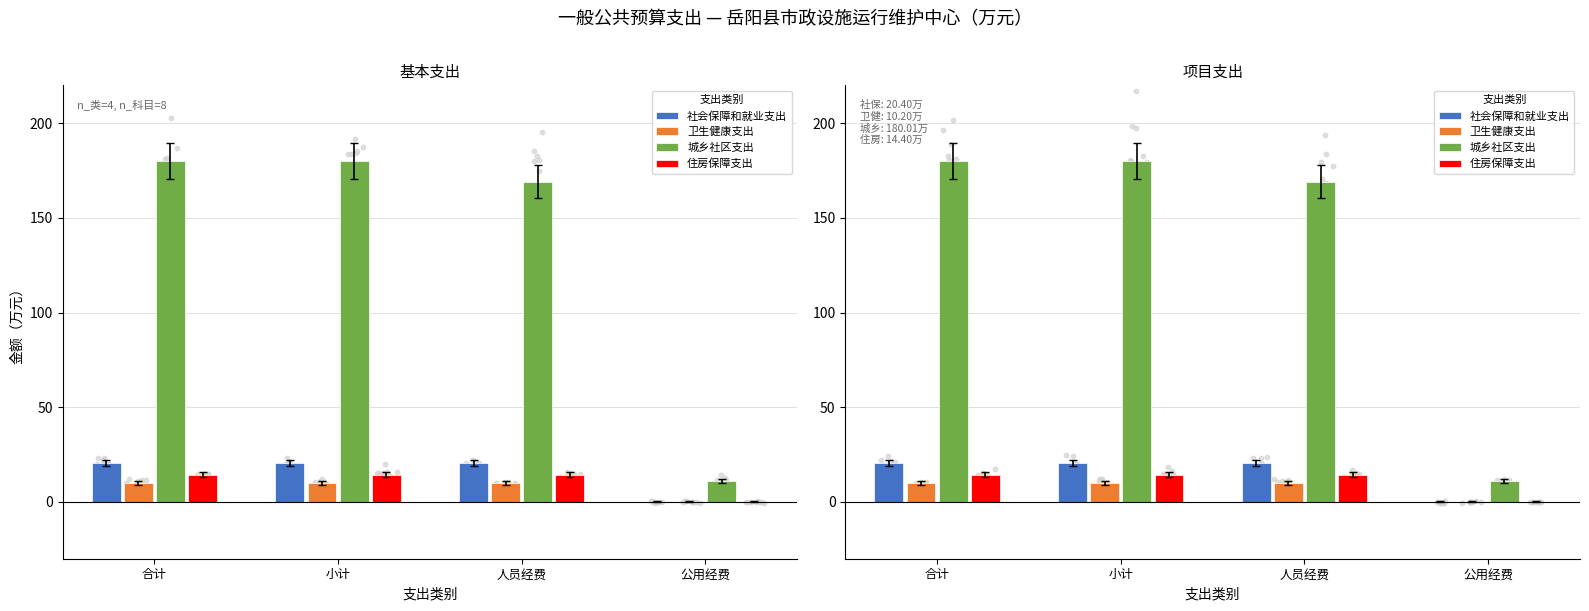

Which series has the widest spread of Y values?

城乡社区支出